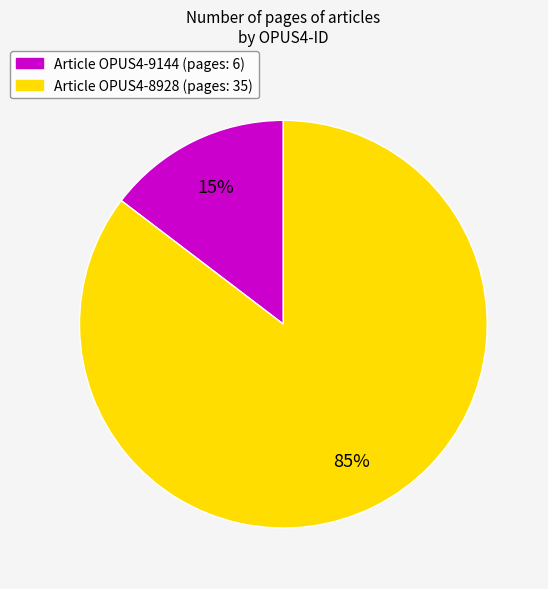

Rank the categories by value from lowest to highest.

Article OPUS4-9144 (pages: 6), Article OPUS4-8928 (pages: 35)